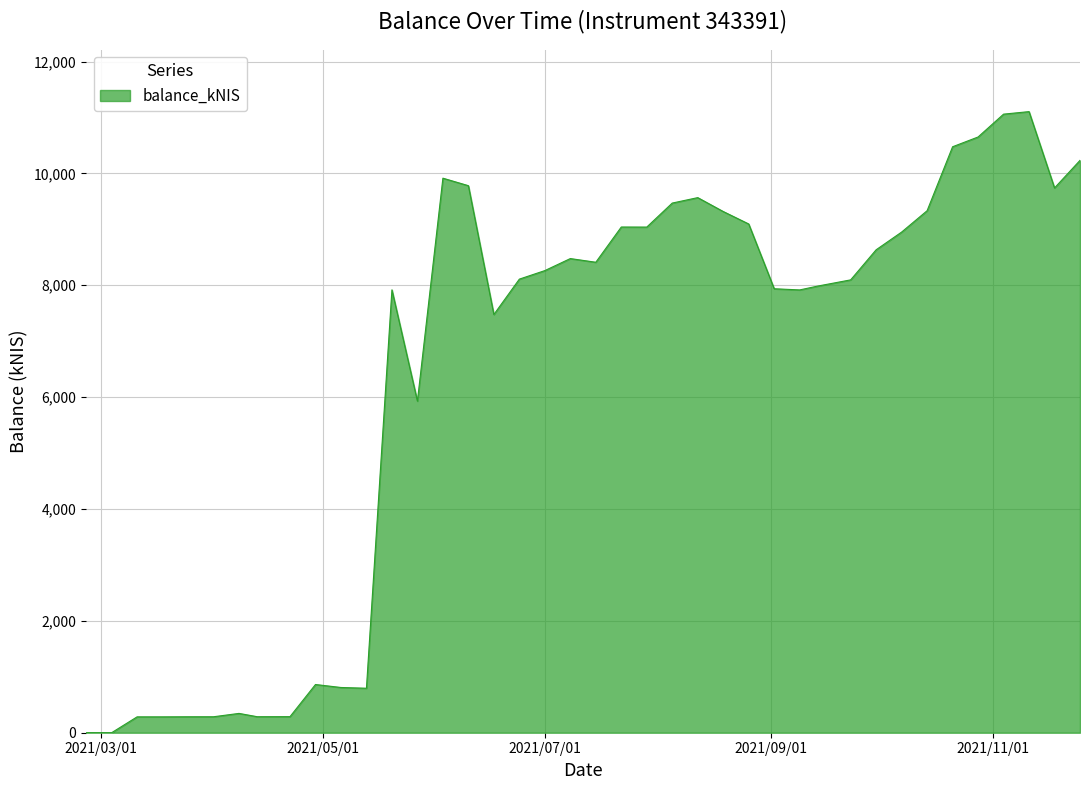

How many lines are shown in the chart?

1